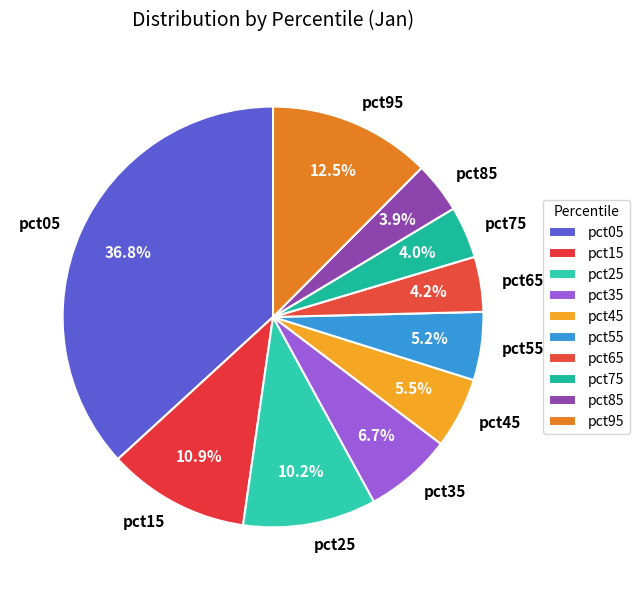

What is the total percentage of pct55 and pct45?

10.7%